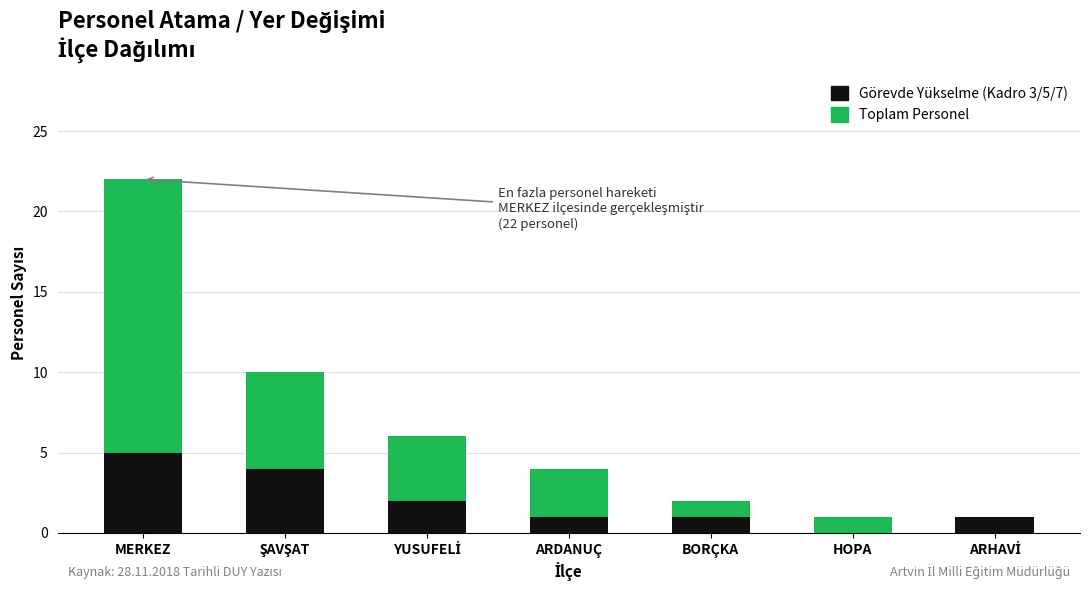

Which has a higher value, HOPA or ŞAVŞAT?

ŞAVŞAT